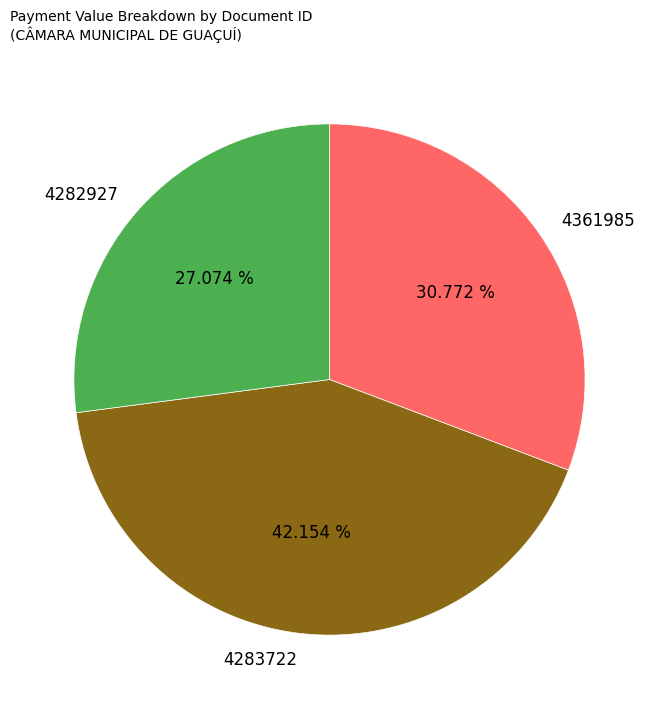

To the nearest percent, what is the average slice percentage?

33%